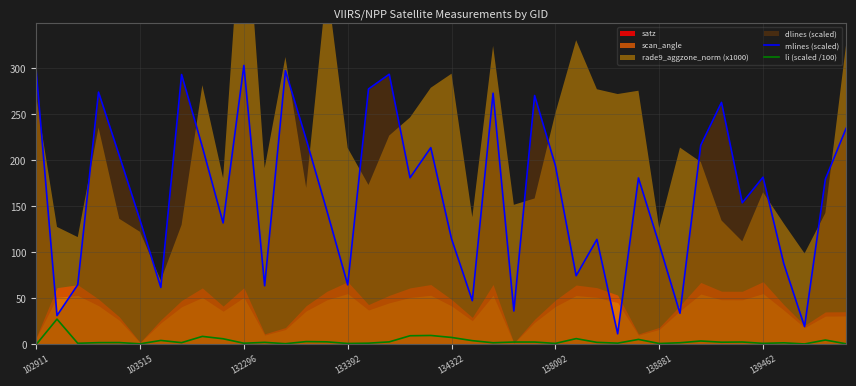

Between 14 and 19, which series saw the biggest shift?

mlines (scaled)